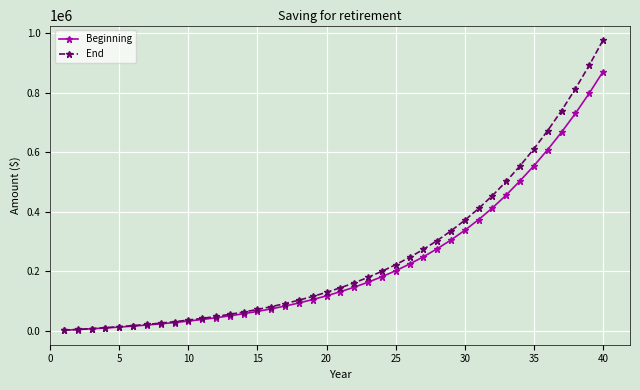

Rank the series by their maximum value, from highest to lowest.

End, Beginning